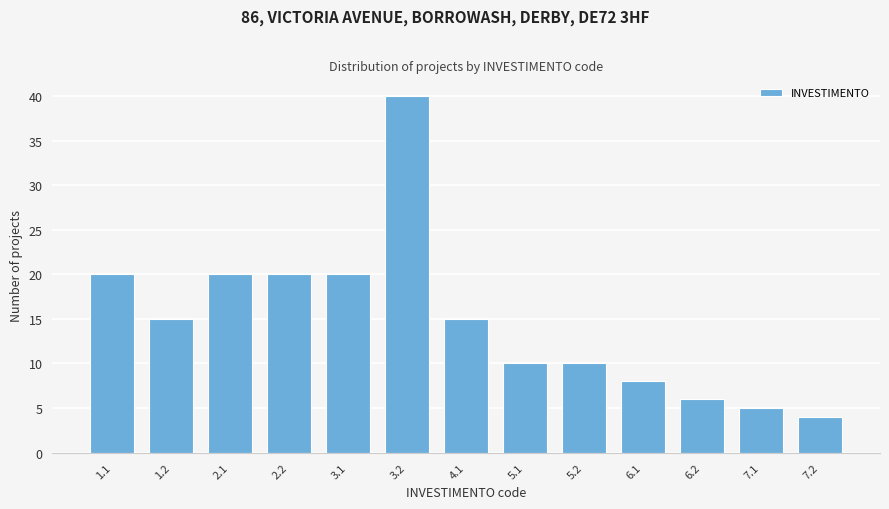

Reading right to left, what are all the values shown in this chart?

4	5	6	8	10	10	15	40	20	20	20	15	20